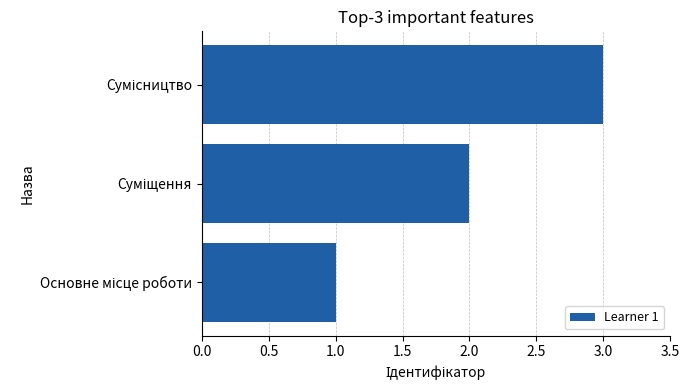

What is the sum of all values?

6